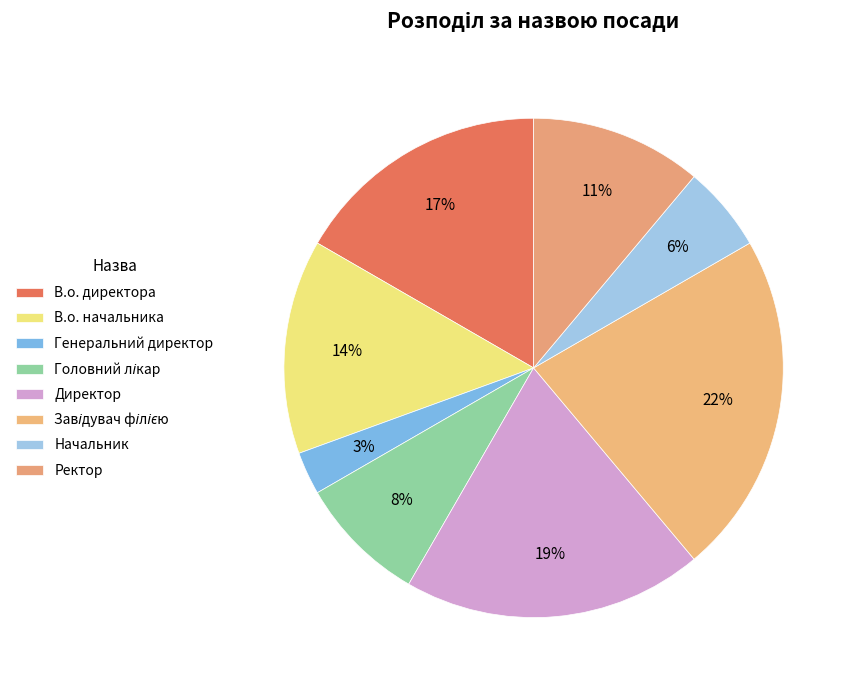

Count the number of slices in the pie.

8